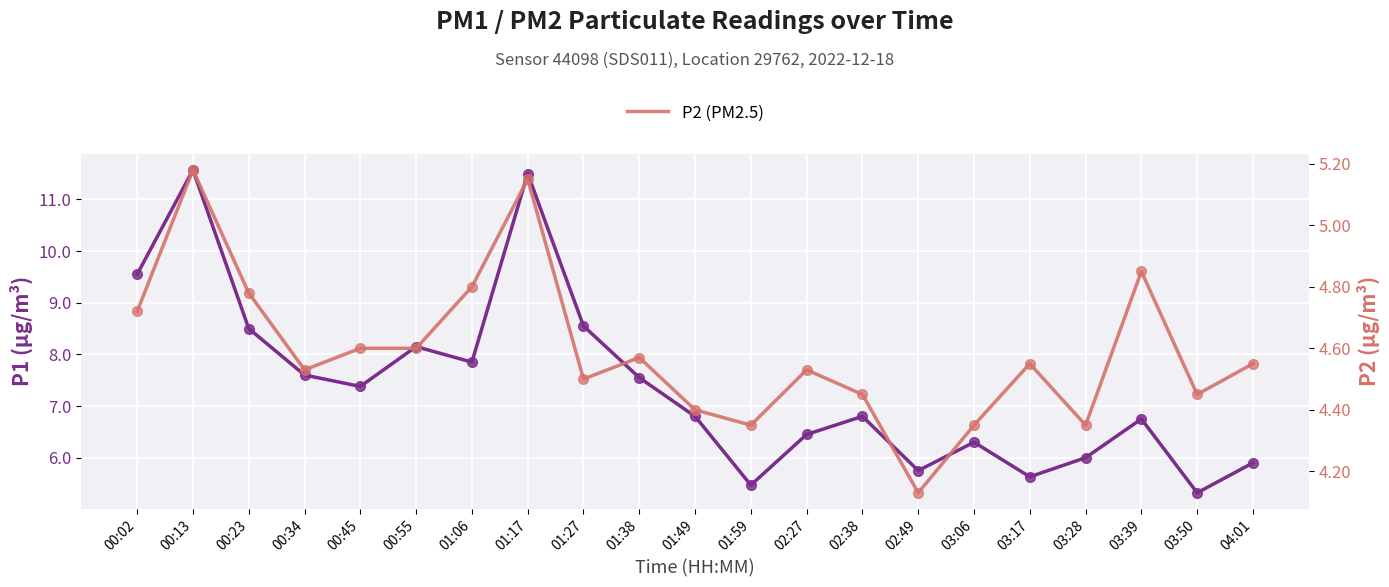

How many lines are shown in the chart?

2